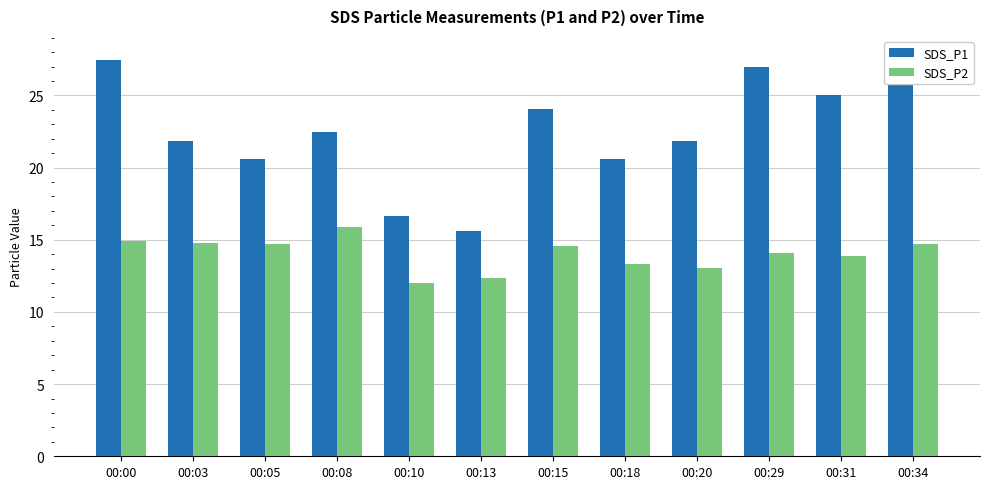

List the series in order of their peak value, lowest first.

SDS_P2, SDS_P1